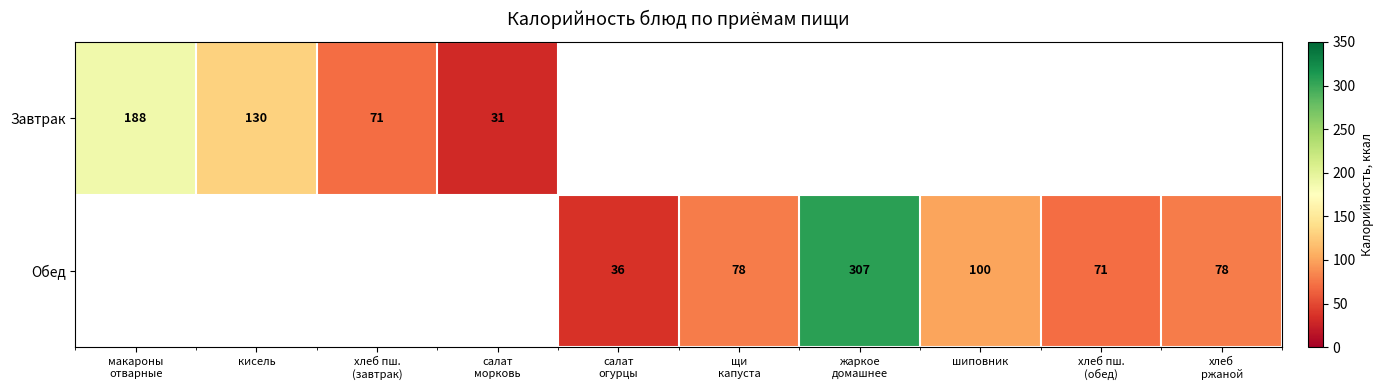

Is it true that Завтрак equals 188.0 at макароны отварные?

True